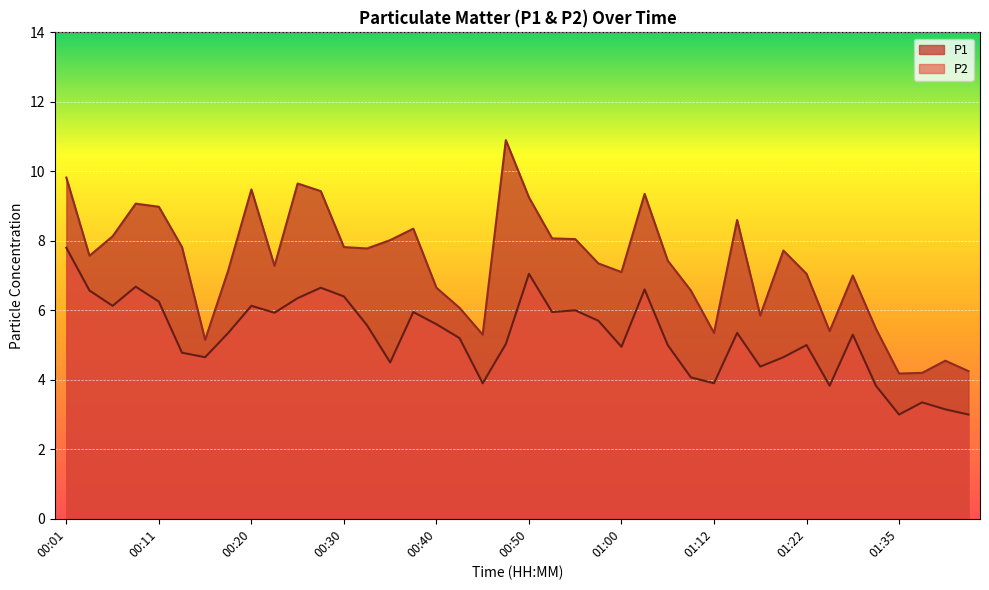

Which has a higher value, 01:10 or 01:25?

01:10